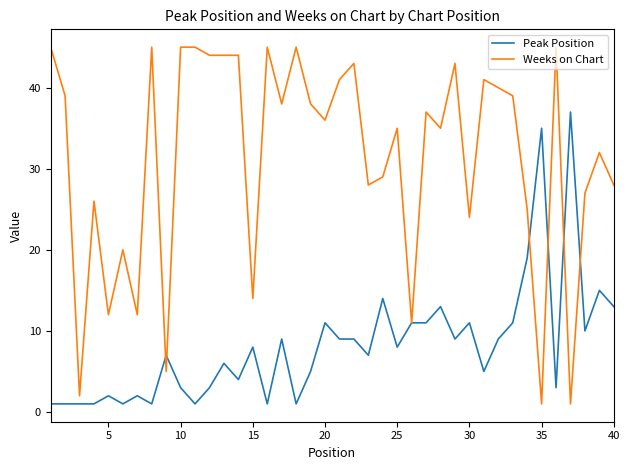

Which series has the widest spread of values?

Weeks on Chart